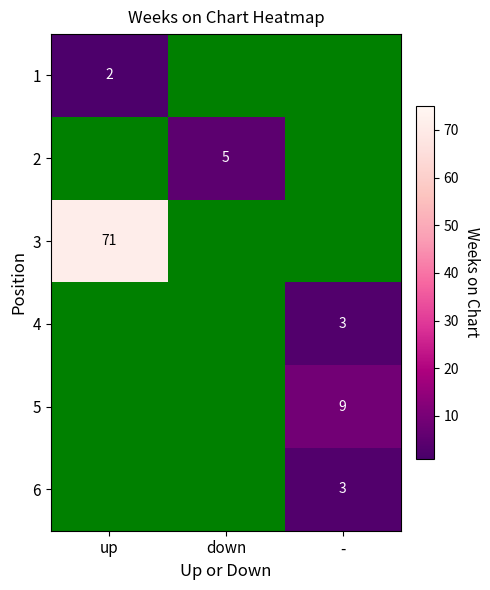

The value of 1 at up is 3. True or false?

False